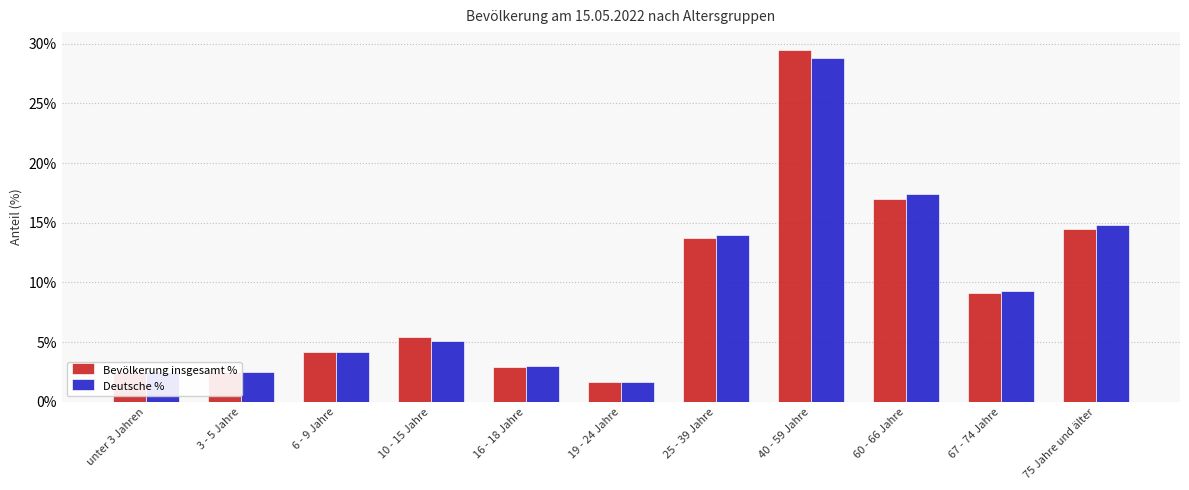

What are all the series names shown in the legend?

Bevölkerung insgesamt %, Deutsche %